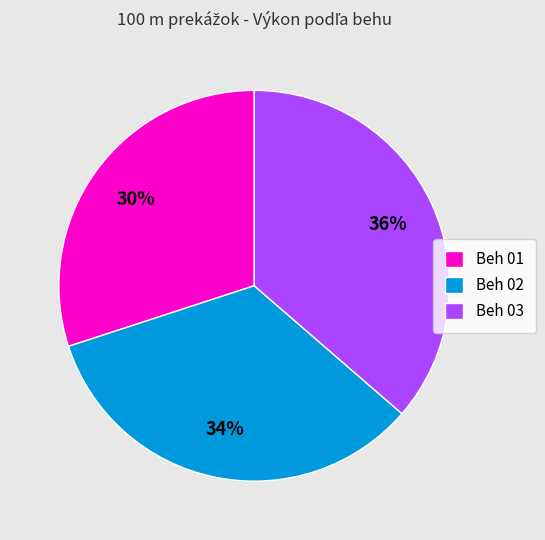

To the nearest percent, what is the difference between the largest and smallest slice percentages?

6%